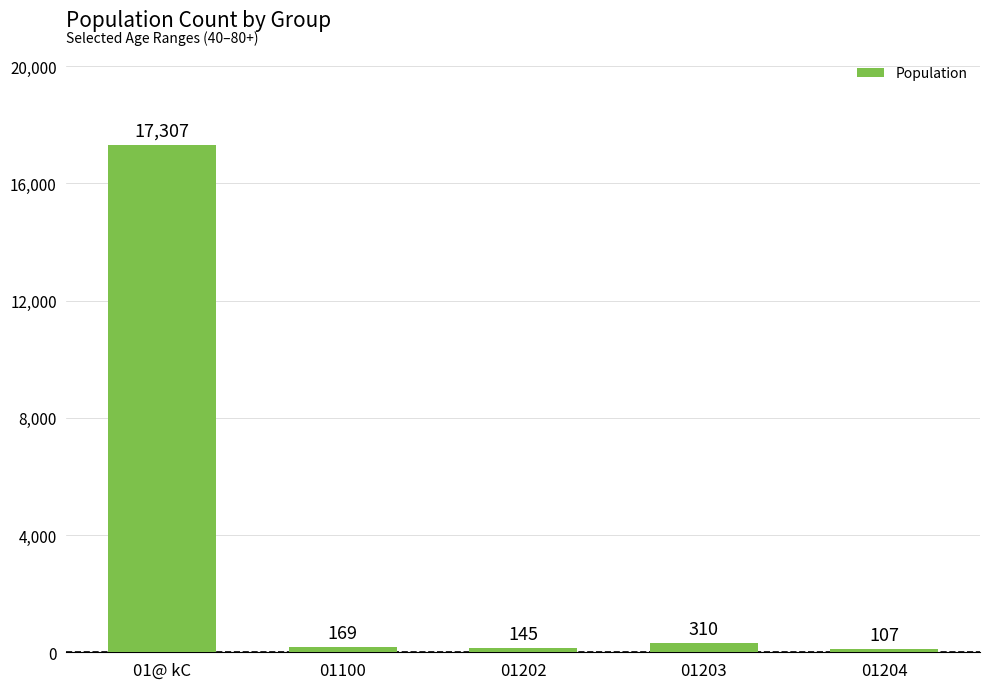

What is the label of the 5th bar from the left?

01204